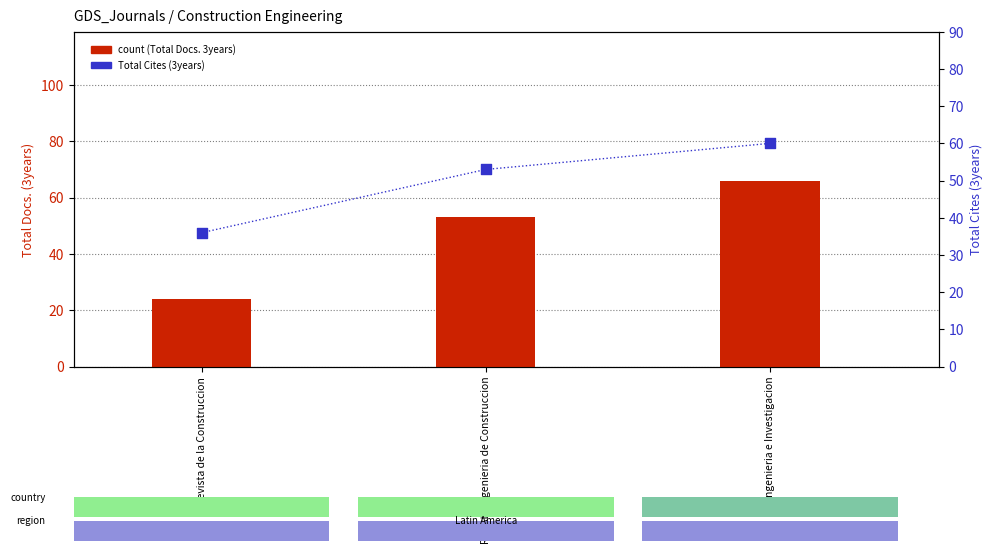

Which series contains the highest Y value?

count